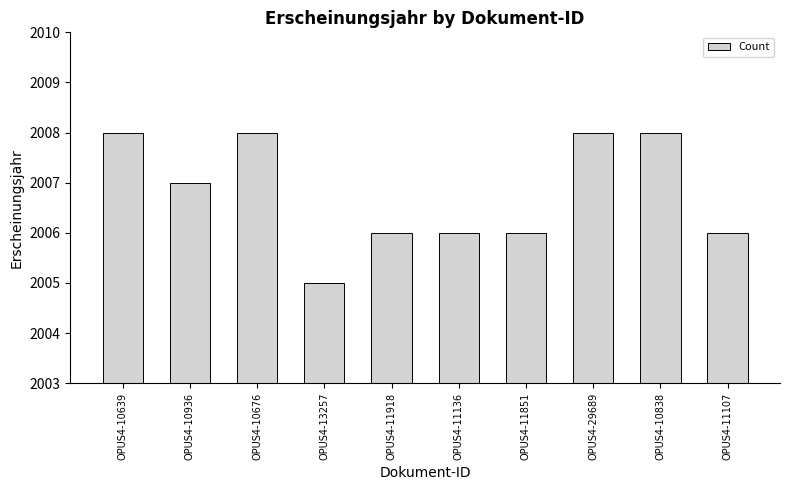

Reading right to left, list all the values displayed in this chart.

OPUS4-11107=2006	OPUS4-10838=2008	OPUS4-29689=2008	OPUS4-11851=2006	OPUS4-11136=2006	OPUS4-11918=2006	OPUS4-13257=2005	OPUS4-10676=2008	OPUS4-10936=2007	OPUS4-10639=2008